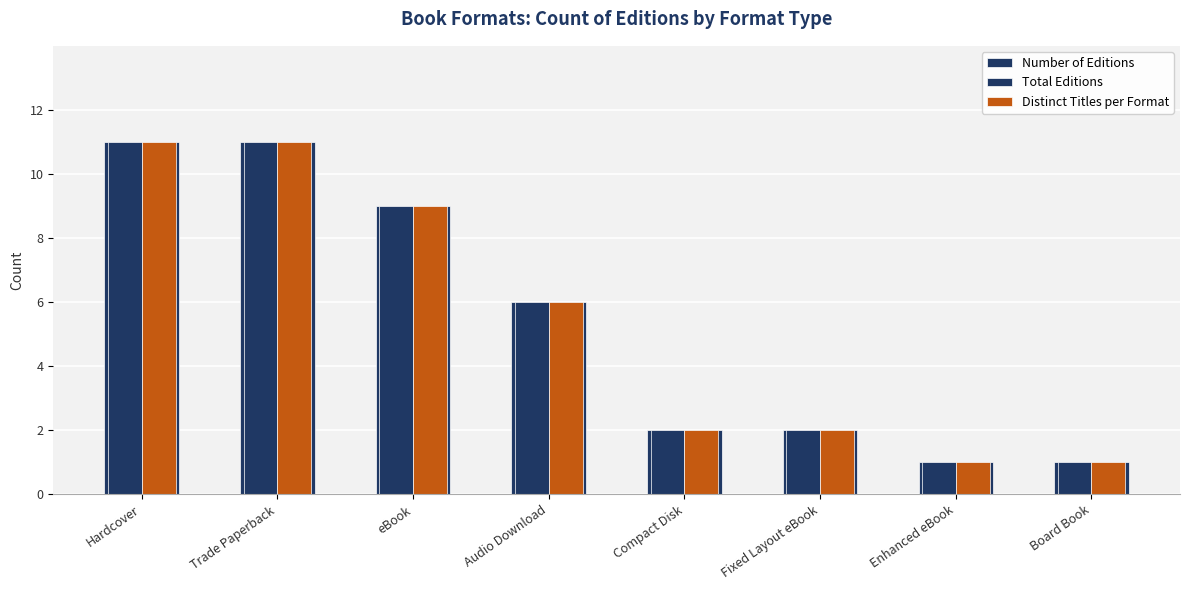

What is the label of the 7th bar from the left?

Enhanced eBook